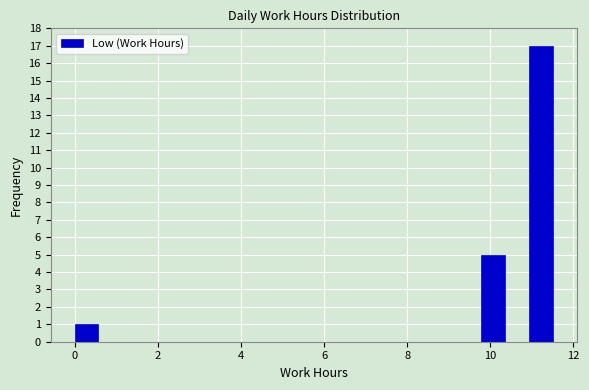

Read against the x-axis, roughly where is the centre of the tallest bar?

11.2